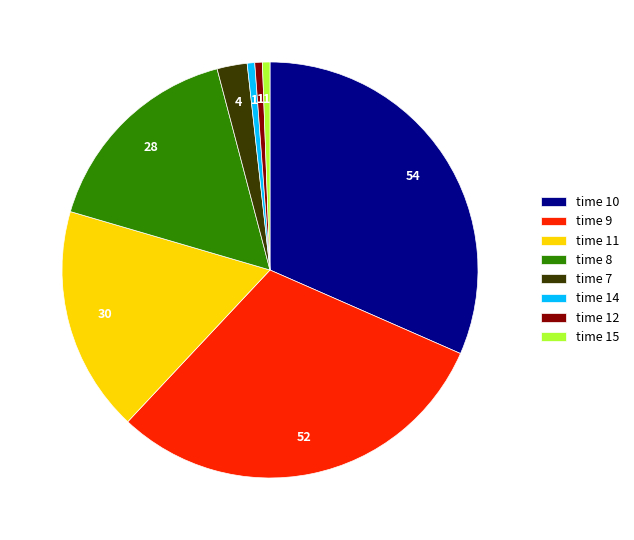

True or false: time 9 accounts for 24% of the total.

False